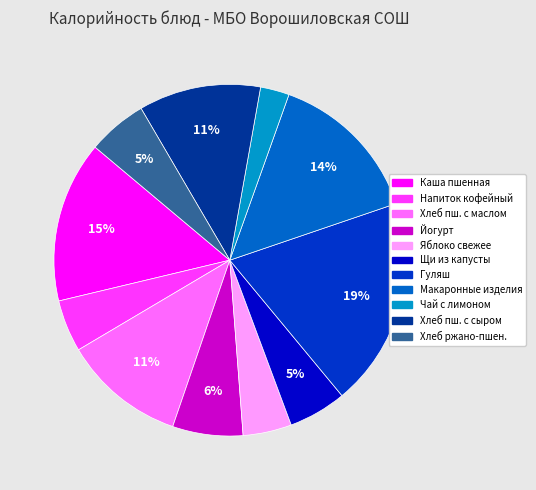

Does any single category account for the majority?

No